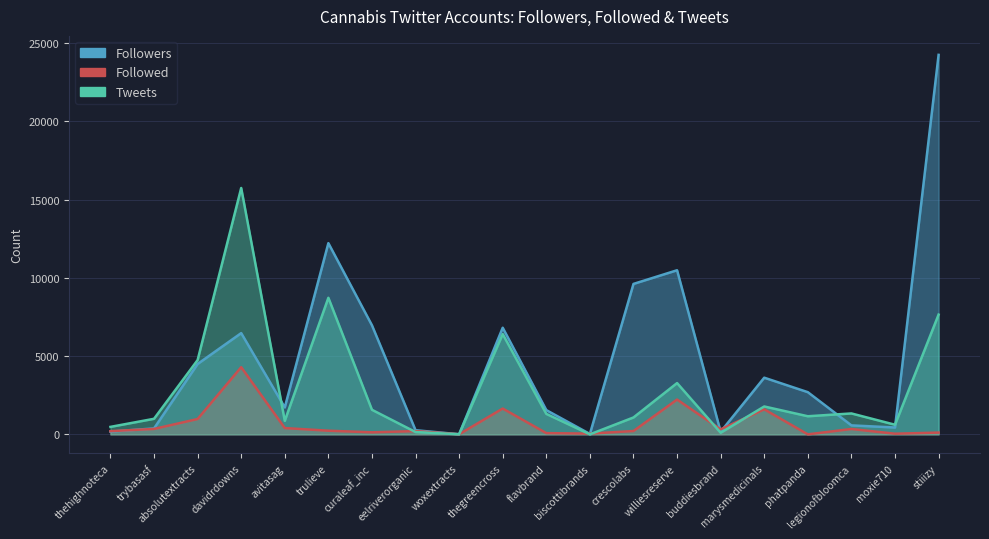

Reading left to right, transcribe all the data shown in this chart.

Followers: 173	379	4497	6471	1720	12222	6970	264	7	6815	1550	24	9616	10489	165	3621	2695	573	437	24257
Followed: 204	346	980	4292	402	233	130	209	6	1649	78	47	213	2224	320	1599	0	342	41	112
Tweets: 477	994	4749	15747	862	8729	1569	147	4	6407	1307	0	1079	3277	102	1782	1156	1336	614	7654